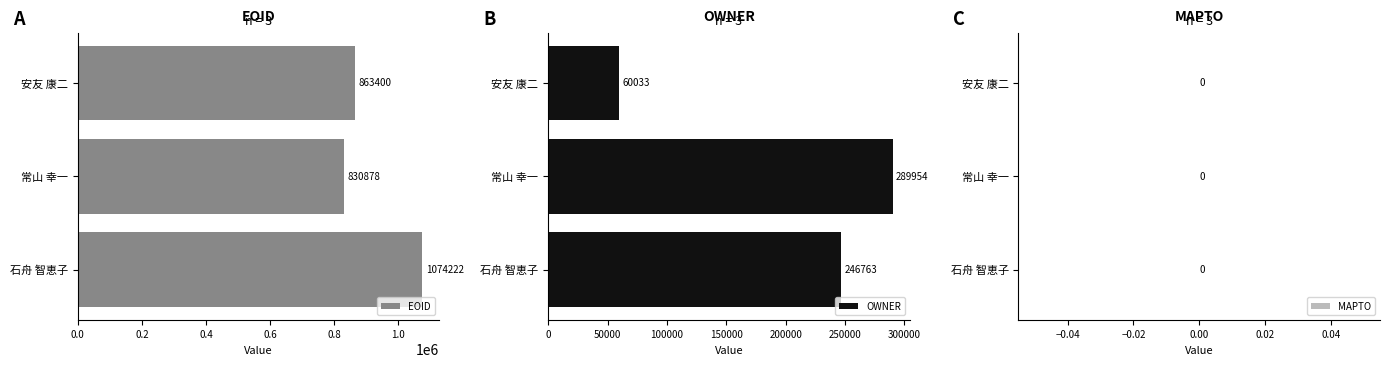

Count the OWNER values in the range 60033 to 289954.

3